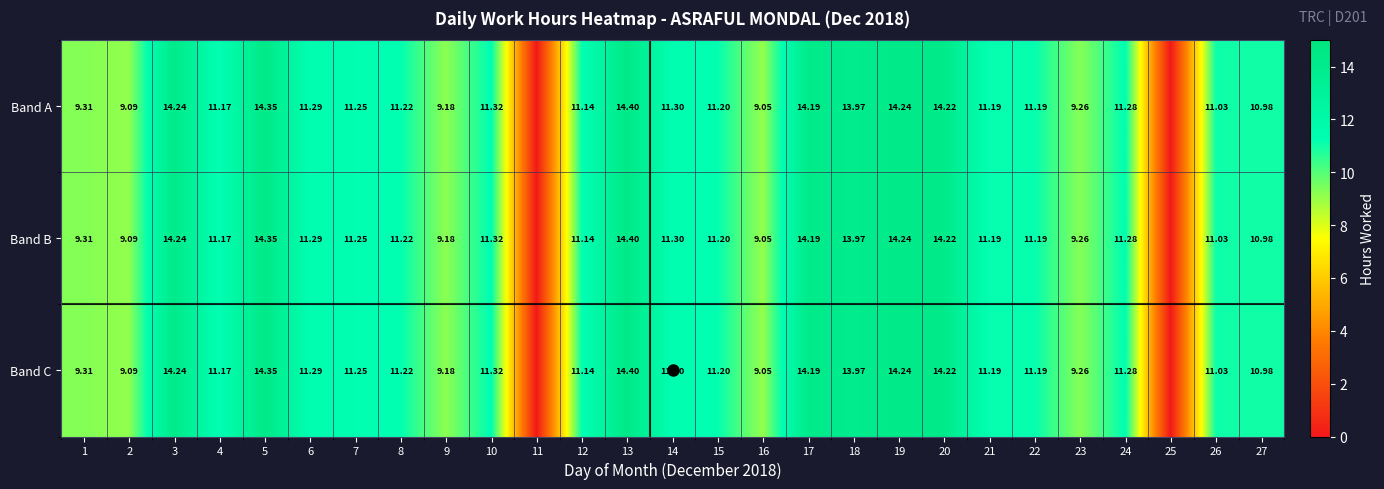

At which label is Band B closest to 7?

16